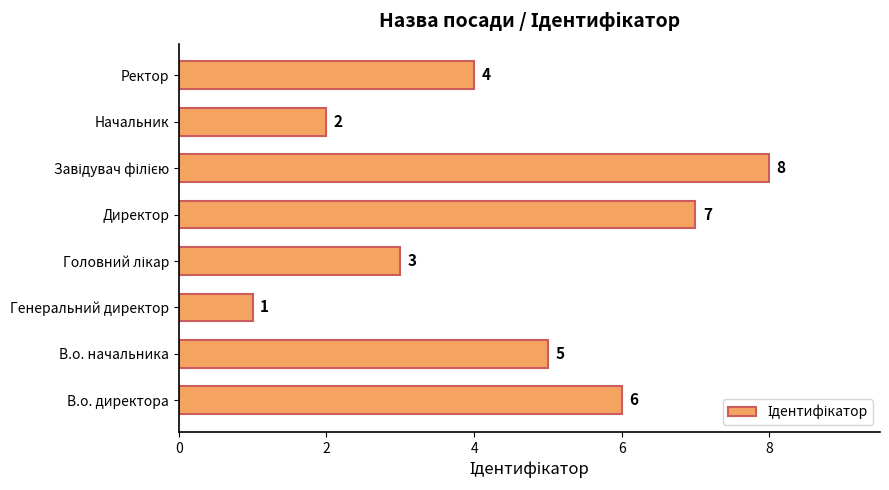

Is it true that the value at В.о. начальника is 5?

True